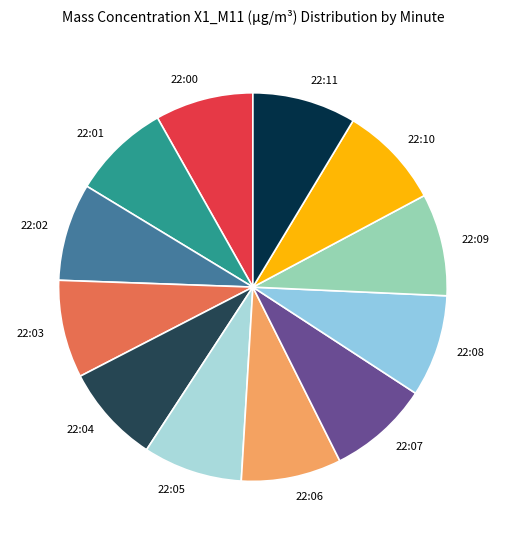

True or false: 22:11 accounts for 1% of the total.

False